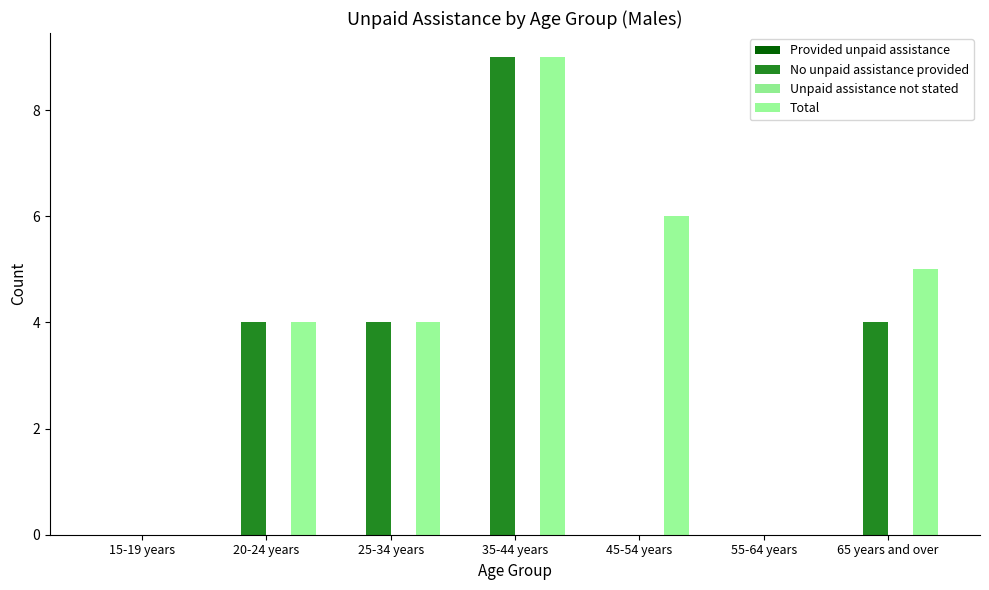

Count the number of categories in the chart.

7